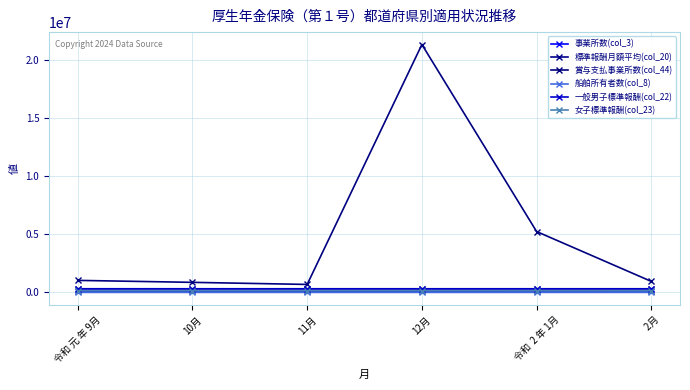

True or false: 事業所数(col_3) has more than 1 points higher than both neighbors.

False